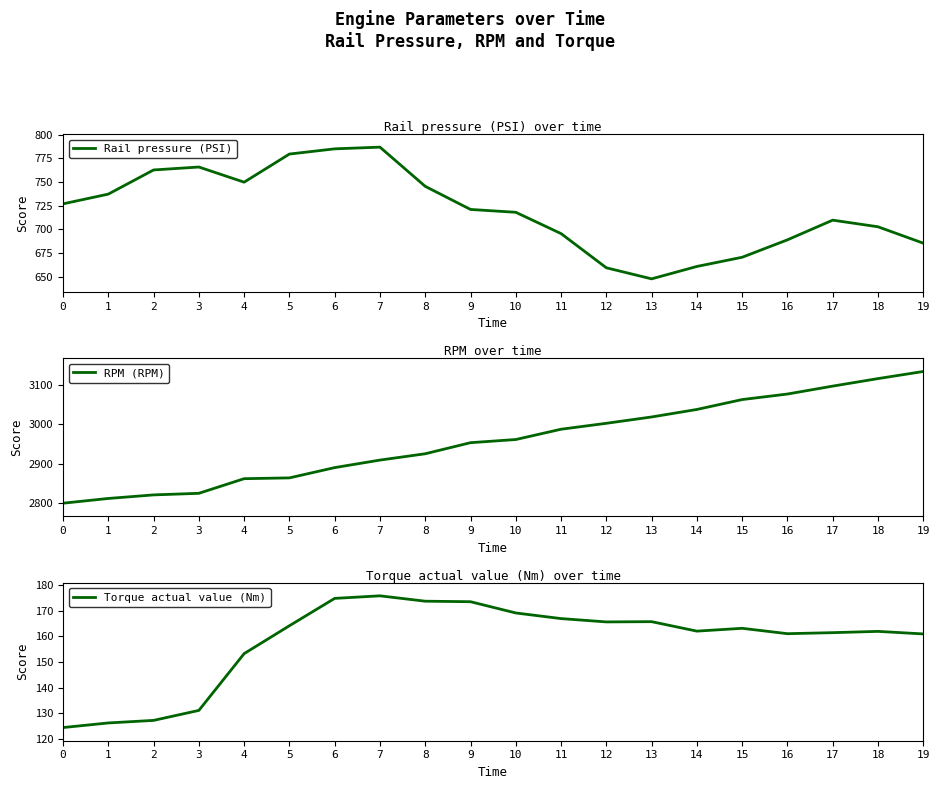

Rank the series at 0 from highest to lowest value.

RPM (RPM), Rail pressure (PSI), Torque actual value (Nm)